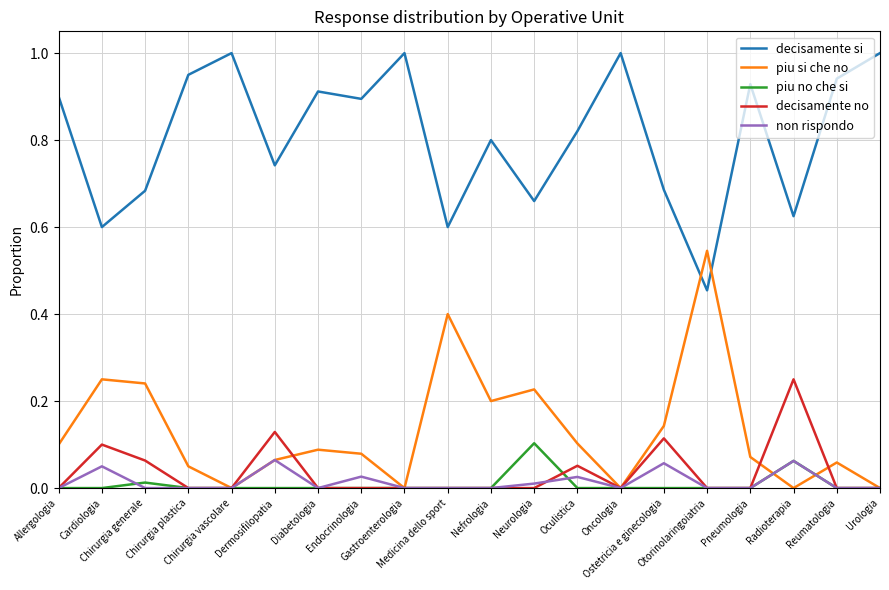

True or false: piu si che no has a value of 0.2 at Otorinolaringoiatria.

False